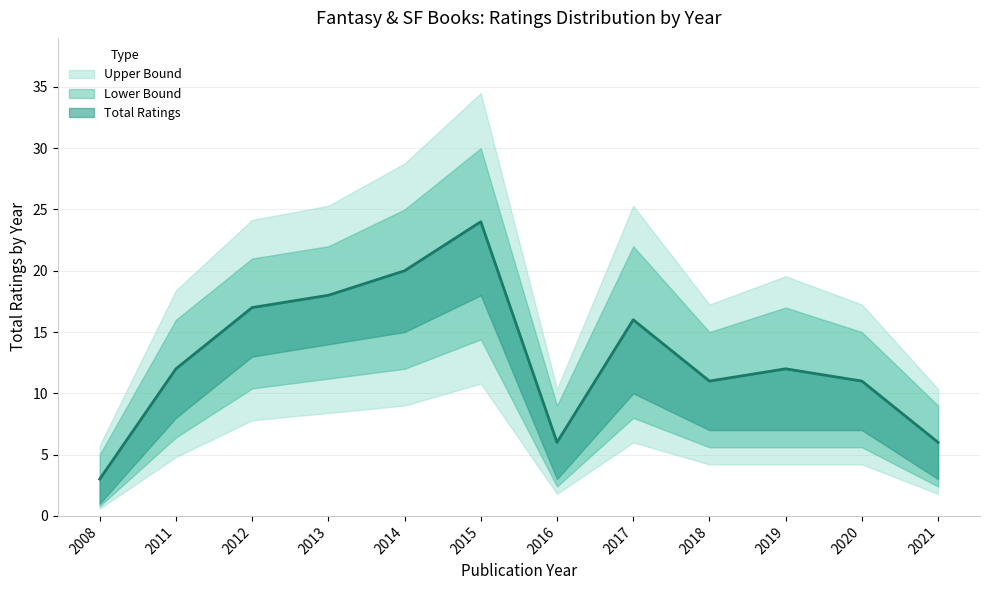

At which category does Total Ratings reach its first local peak?

2015